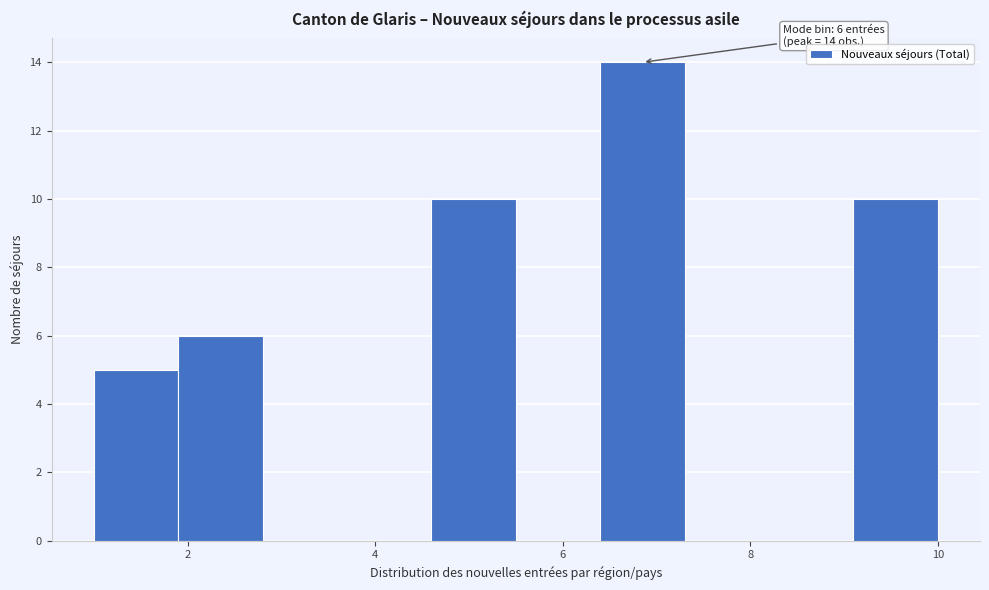

Which range on the x-axis has the tallest bar?

6.4 to 7.3